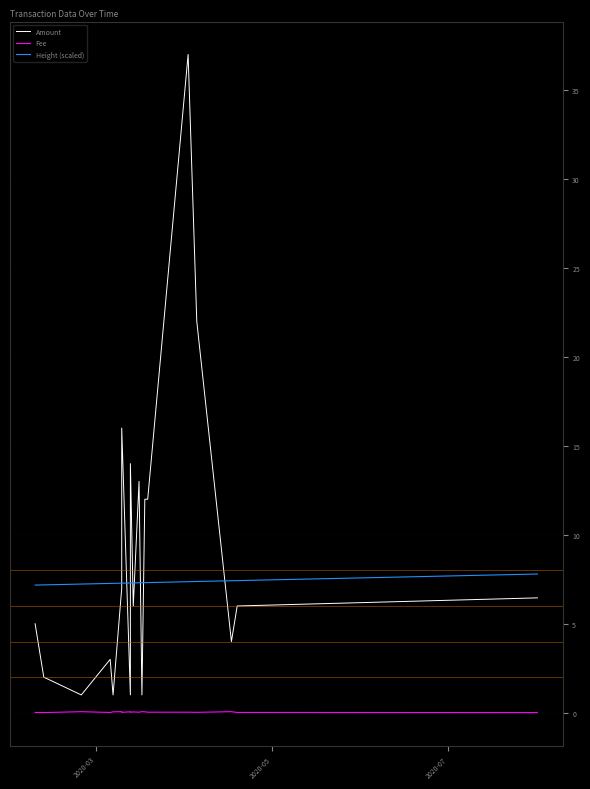

Which series has the largest total across all categories?

Amount